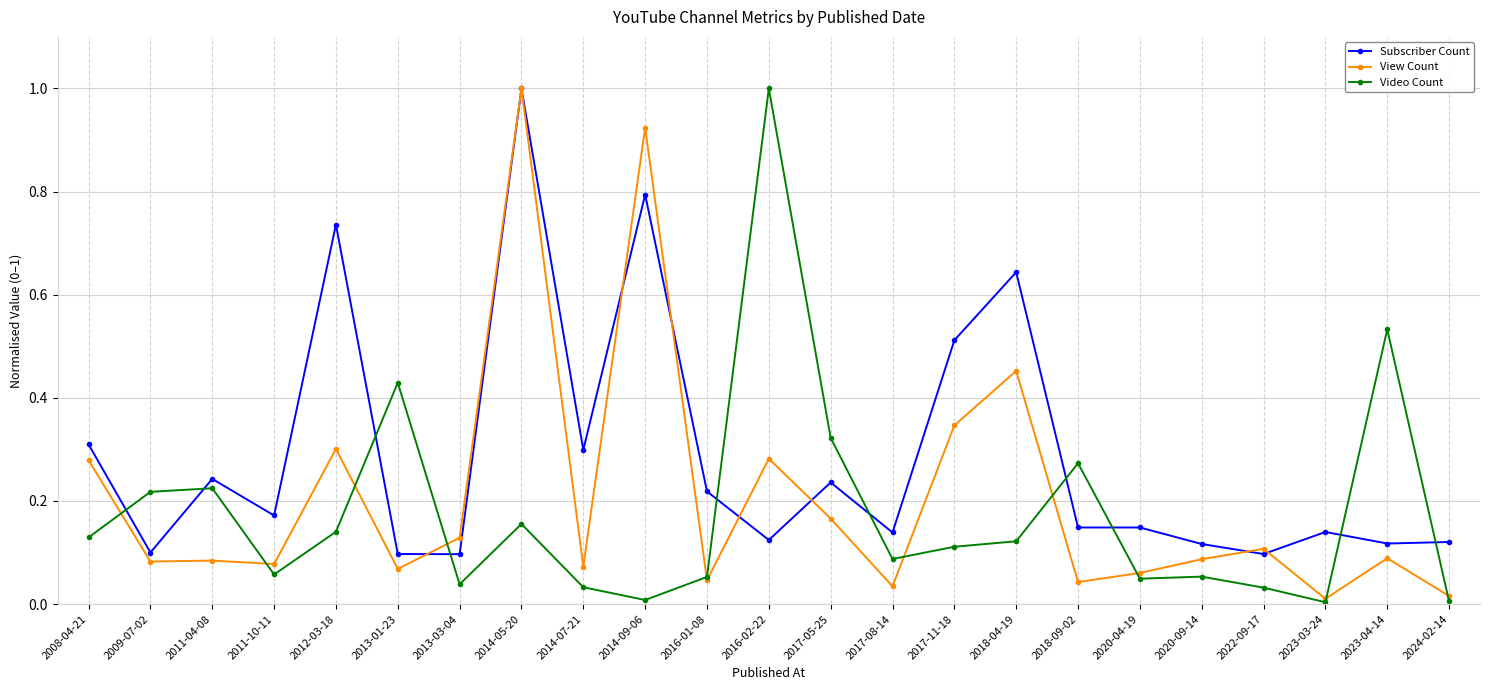

Where is the first local maximum for Subscriber Count?

2011-04-08